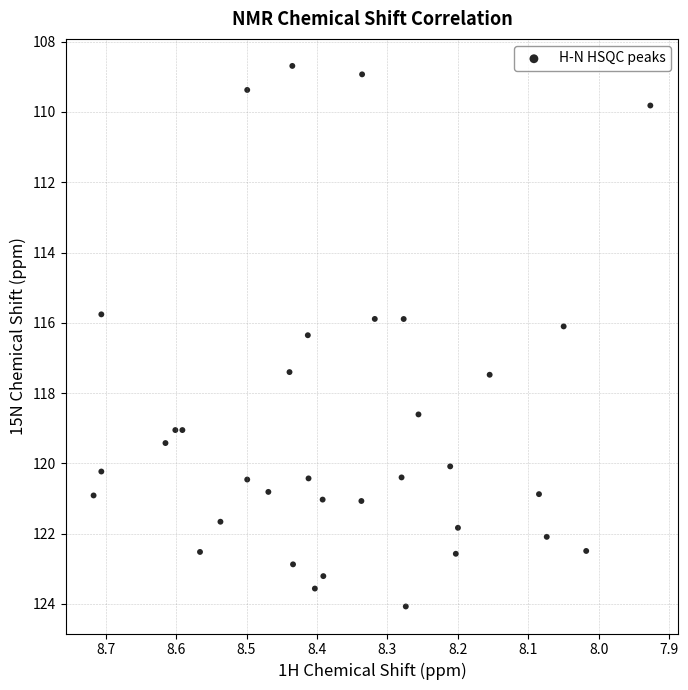

What is the range of Y values (max minus min)?

15.4